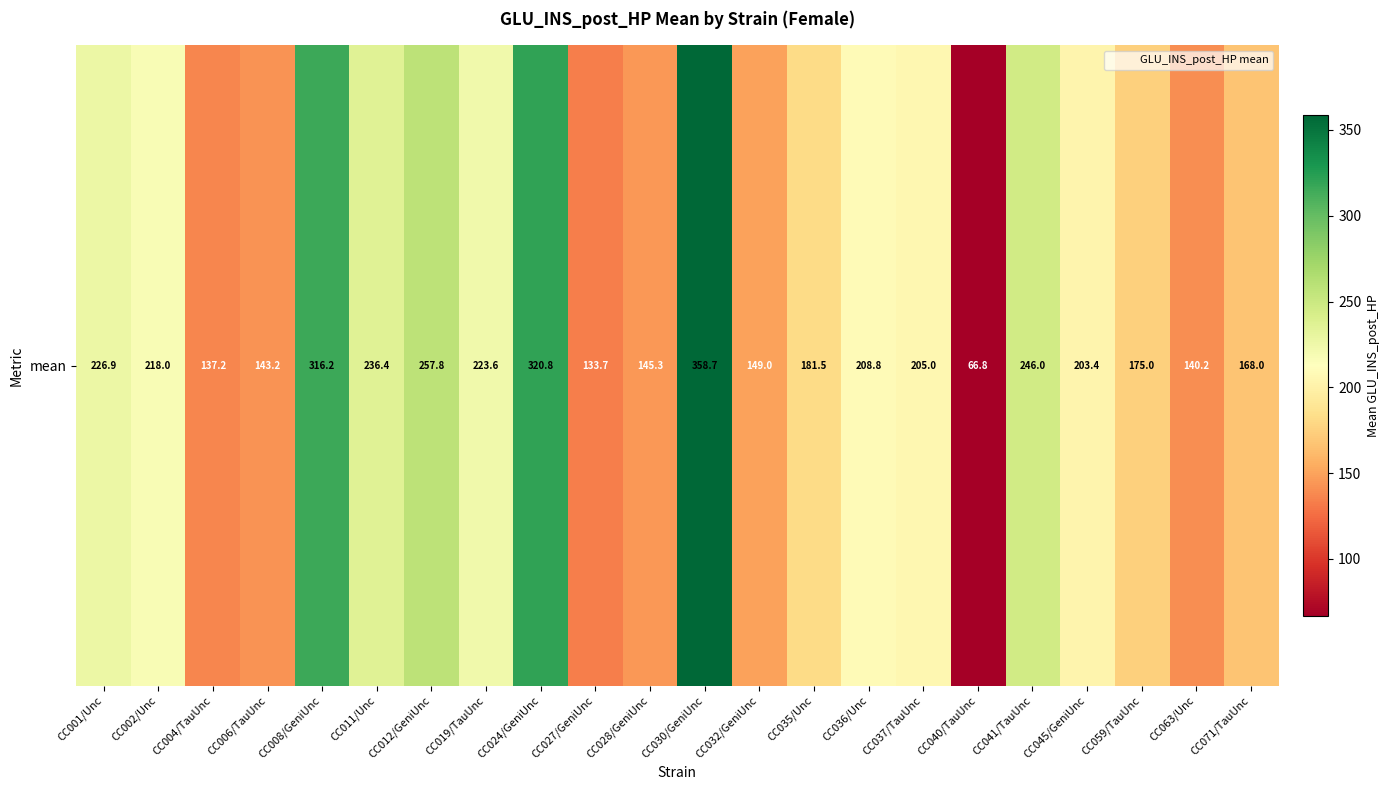

How many series are shown in this chart?

1